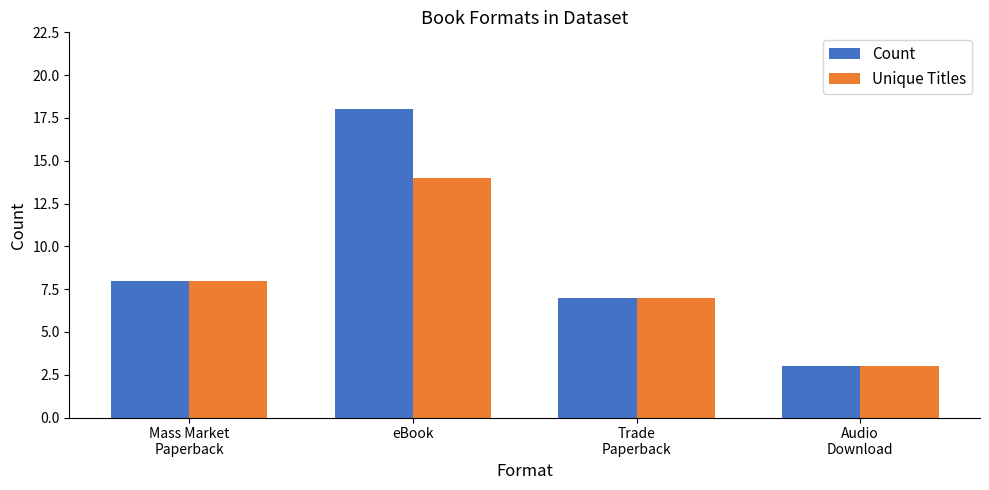

Does the chart contain any negative values?

No